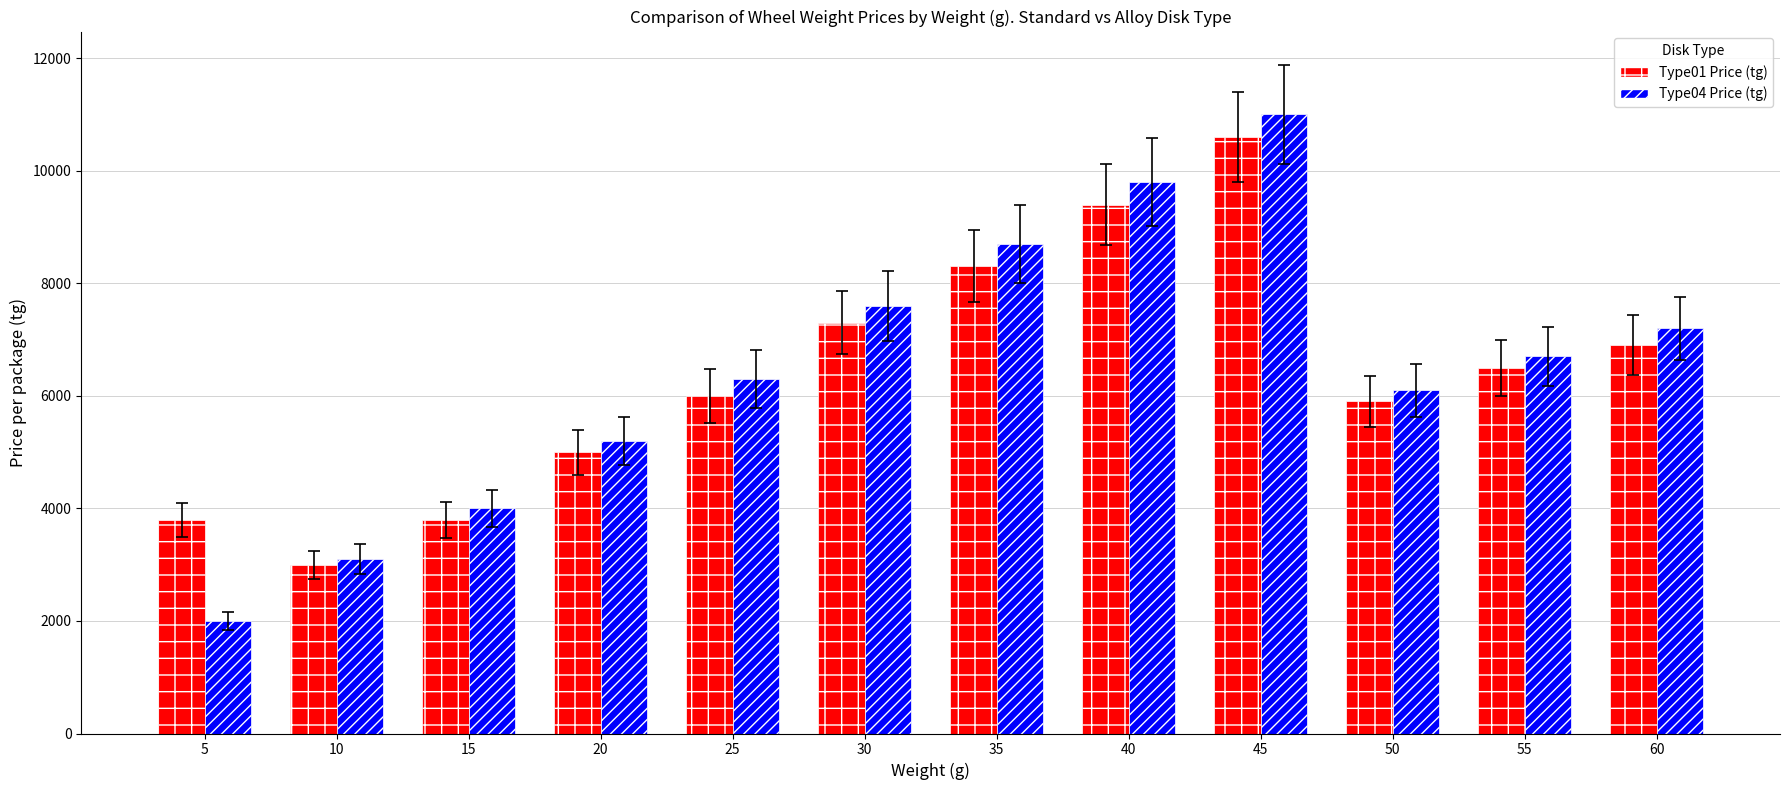

What is the smallest value displayed?

2000